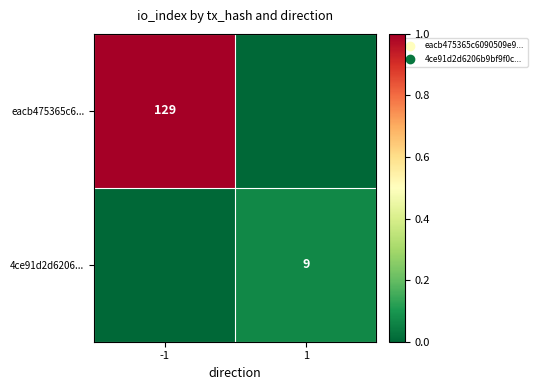

The value of eacb475365c6... at -1 is 88. True or false?

False